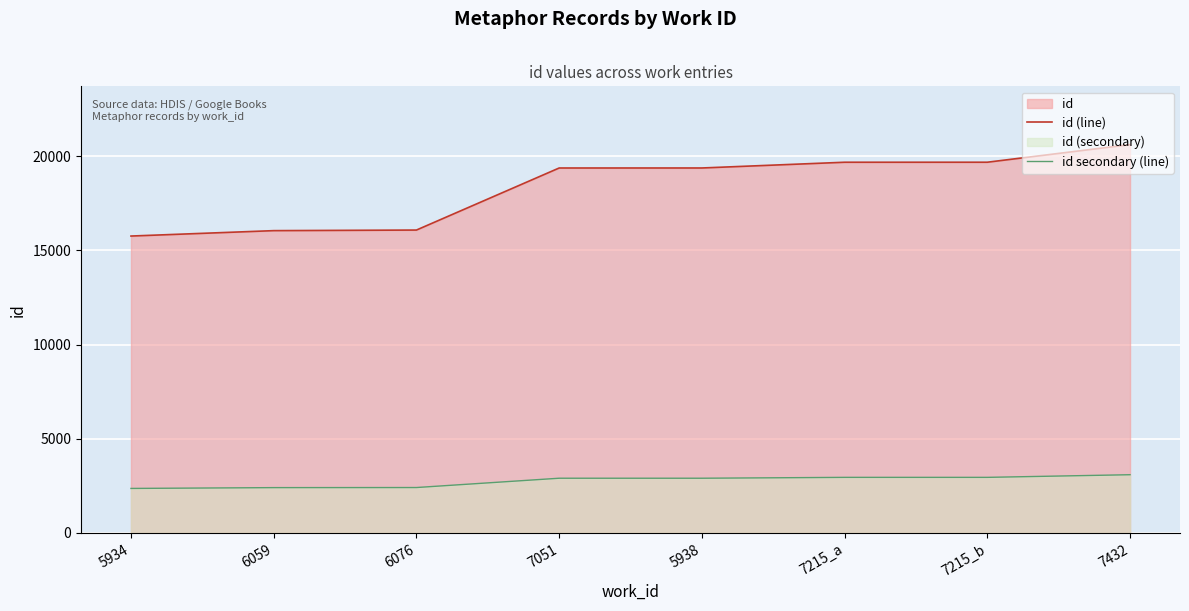

Where does the id (line) series first go above 19381?

7215_a